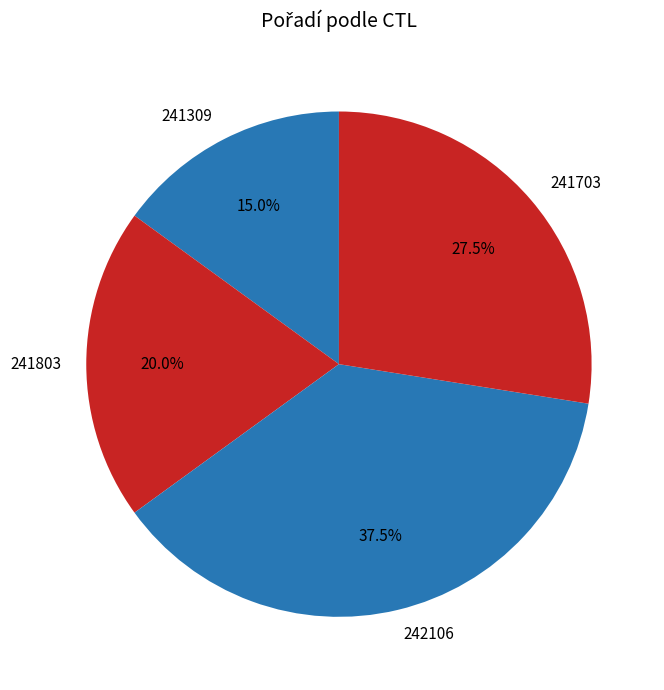

To the nearest percent, what is the average slice percentage?

25%